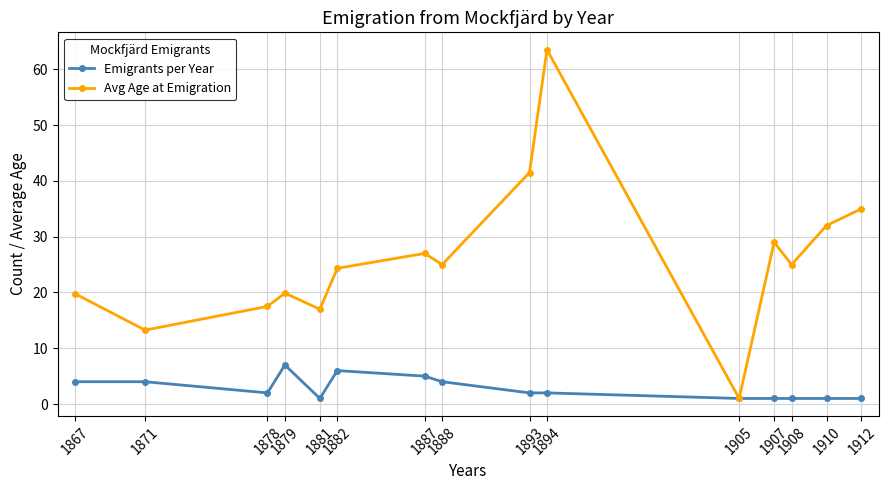

Rank the series by their average value, from highest to lowest.

Avg Age at Emigration, Emigrants per Year